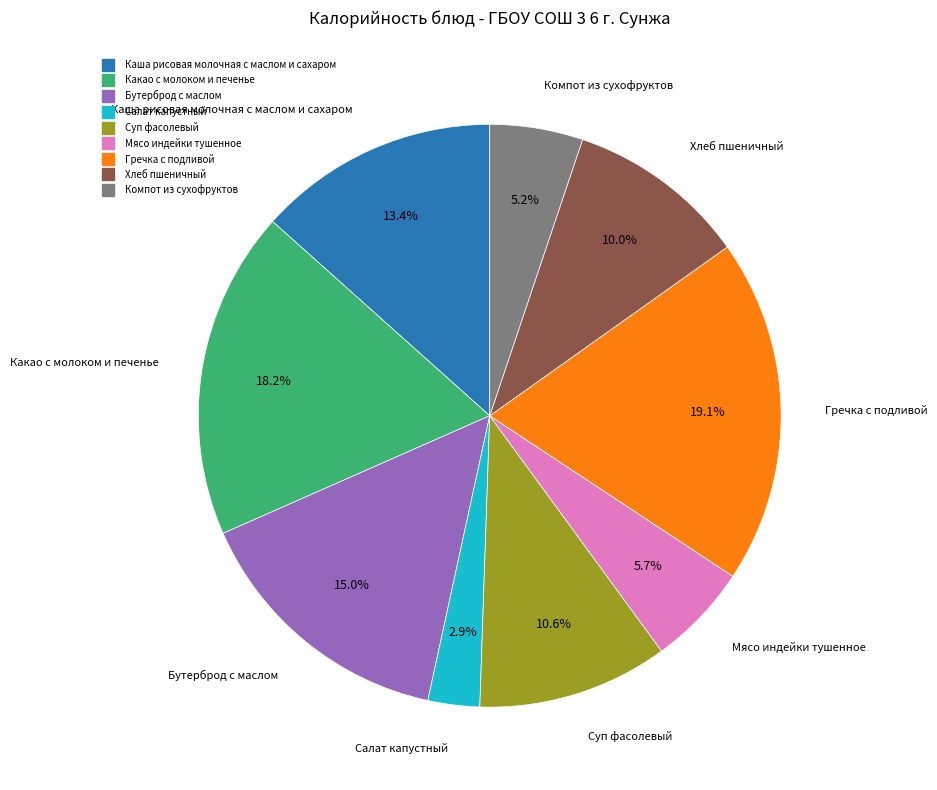

To the nearest percent, what portion does Хлеб пшеничный represent?

10%